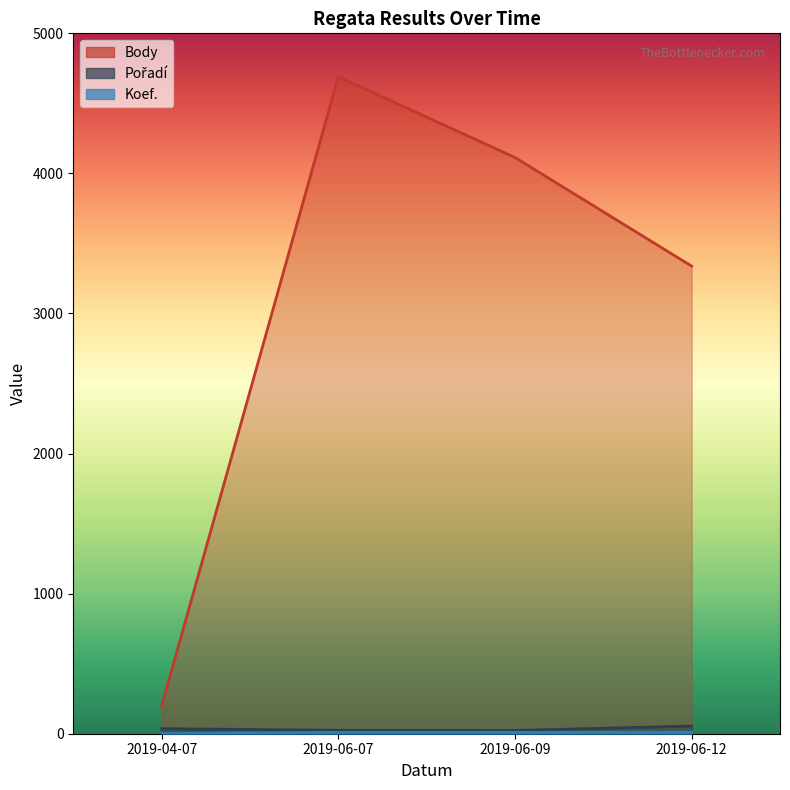

What is the label of the 4th point from the right?

2019-04-07